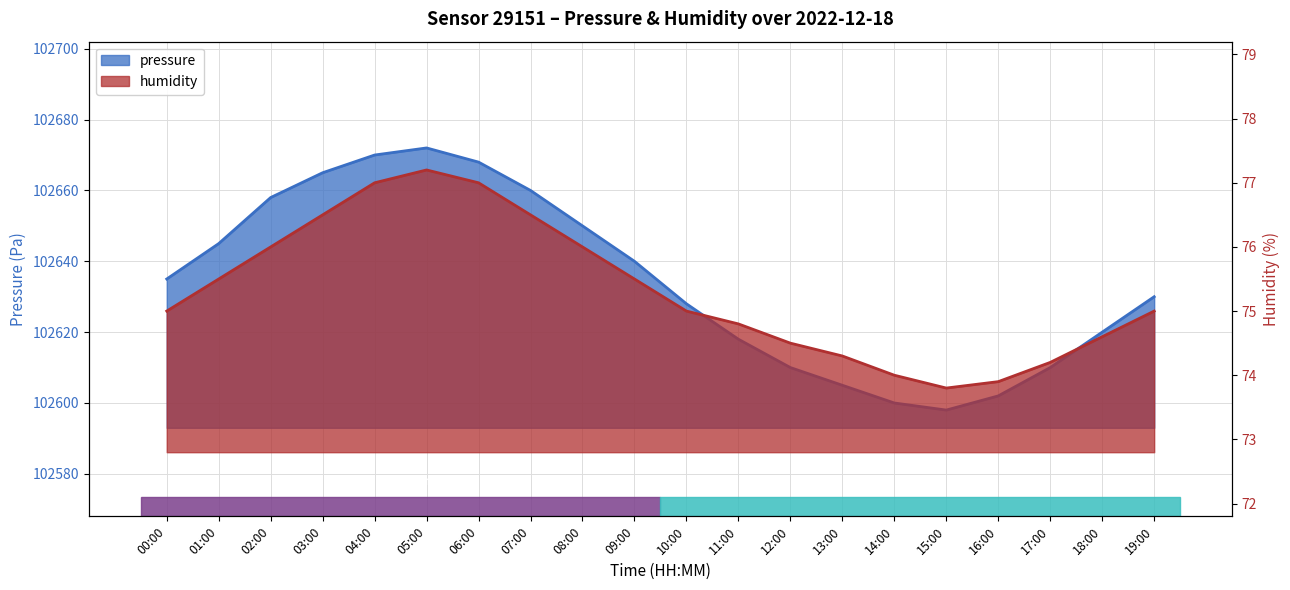

At which category does the chart reach its minimum across all series?

15:00